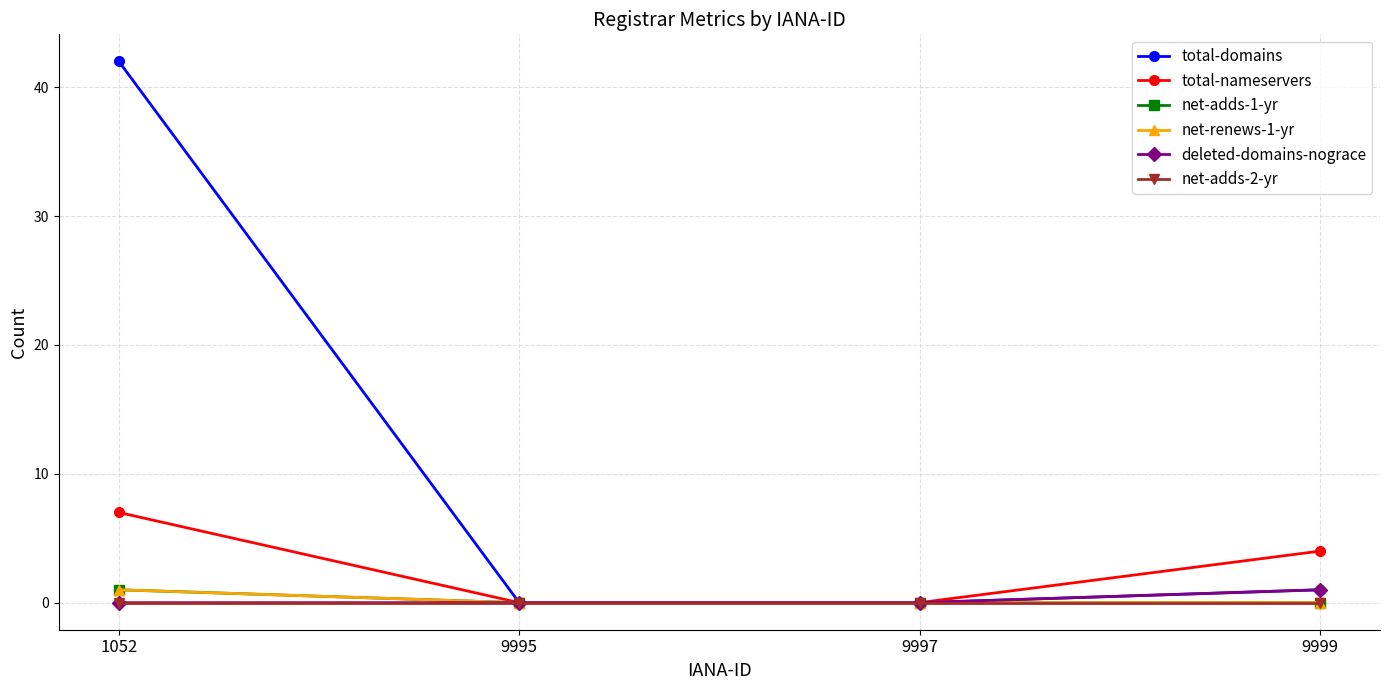

True or false: total-domains has more than 0 interior local peaks.

False